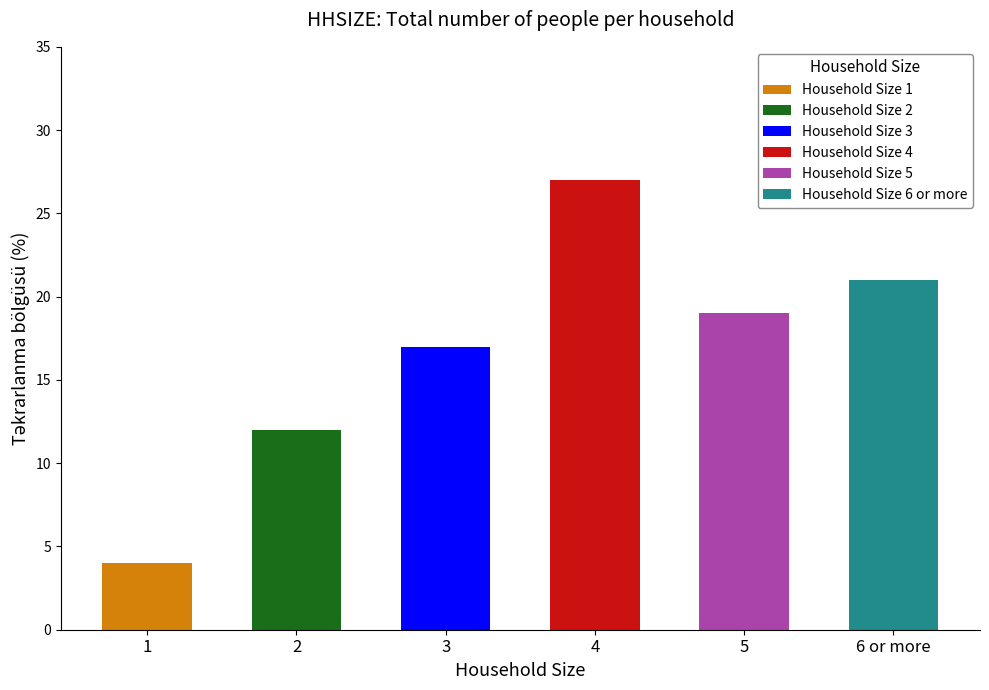

What is the difference between the maximum and minimum values?

23